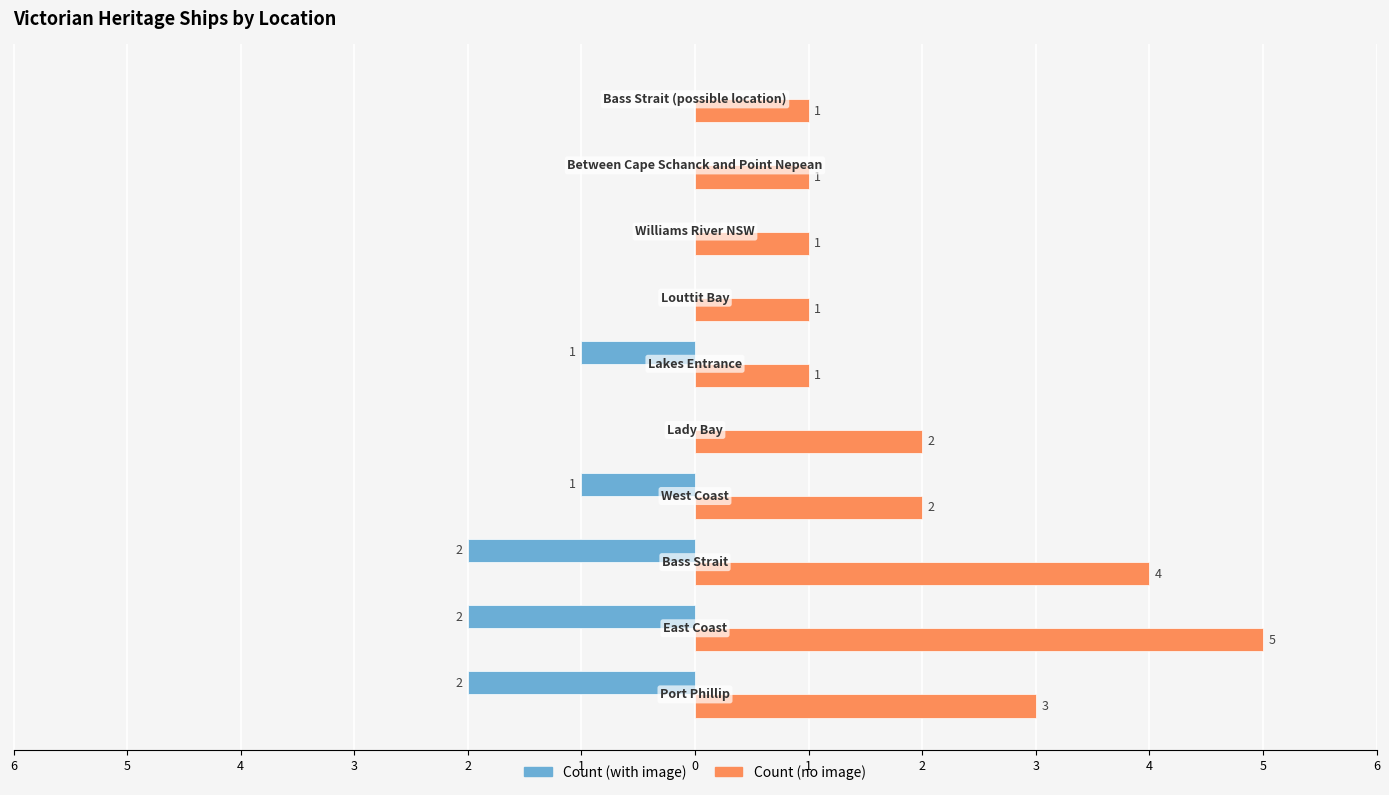

What is the highest value of the Count (no image) series?

5